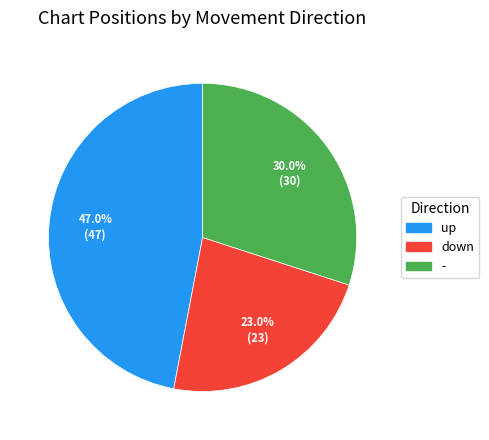

What percentage is NOT represented by -?

70.0%